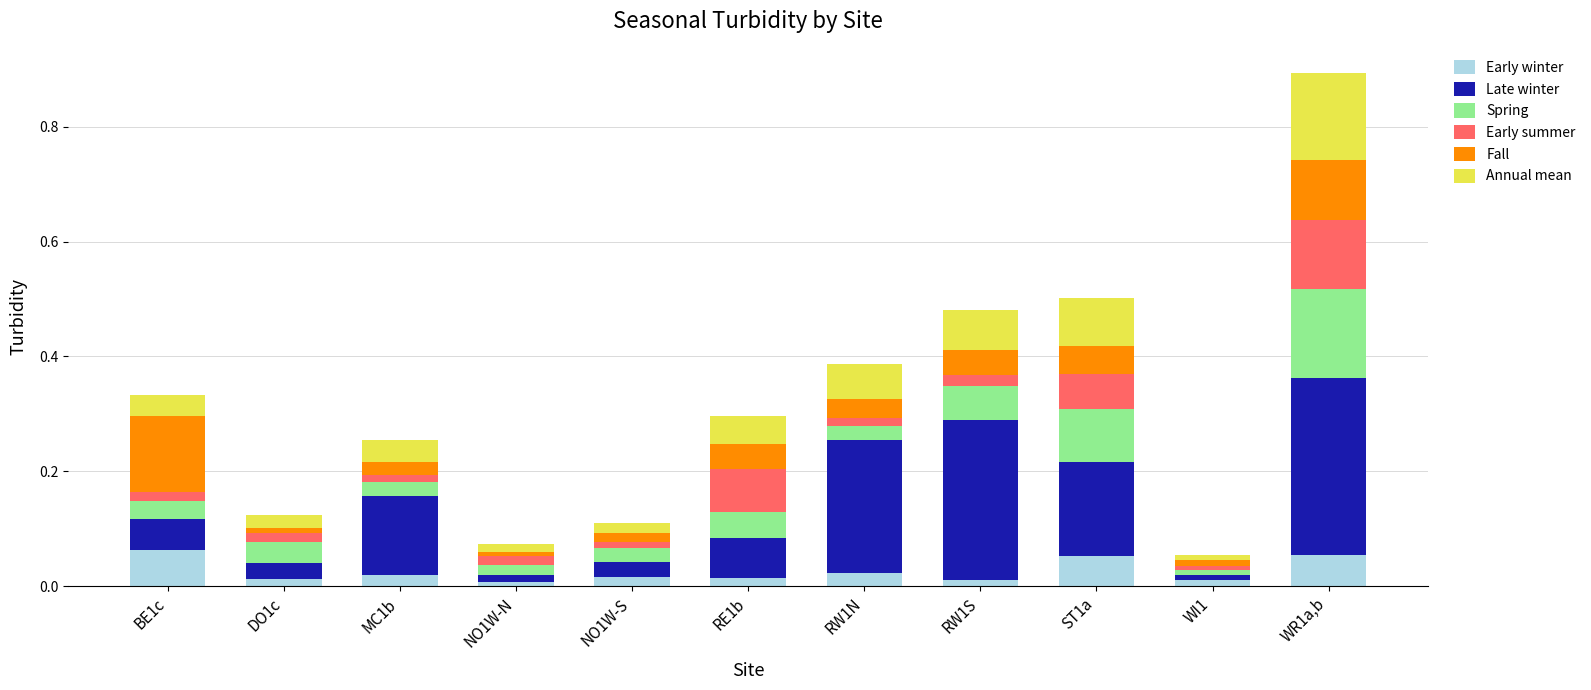

At which category is the sum across all series the highest?

WR1a,b